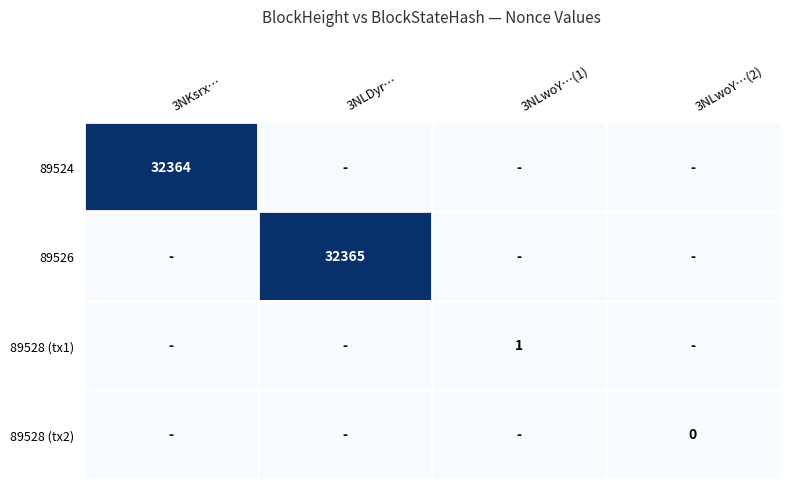

The value of 89524 at 3NKsrx… is 32364. True or false?

True